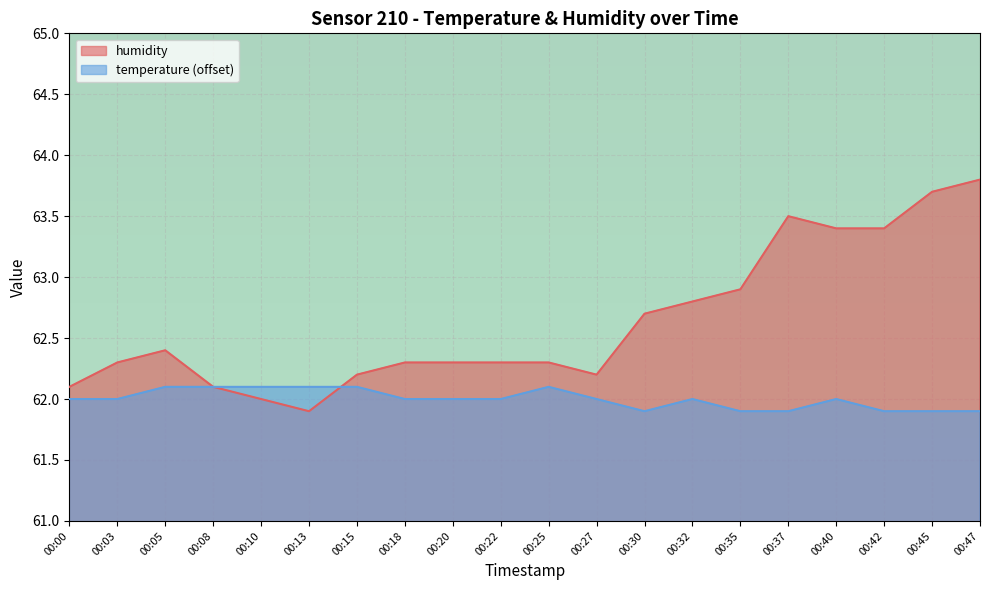

Between which two adjacent categories do temperature and humidity first intersect?

00:13 and 00:15